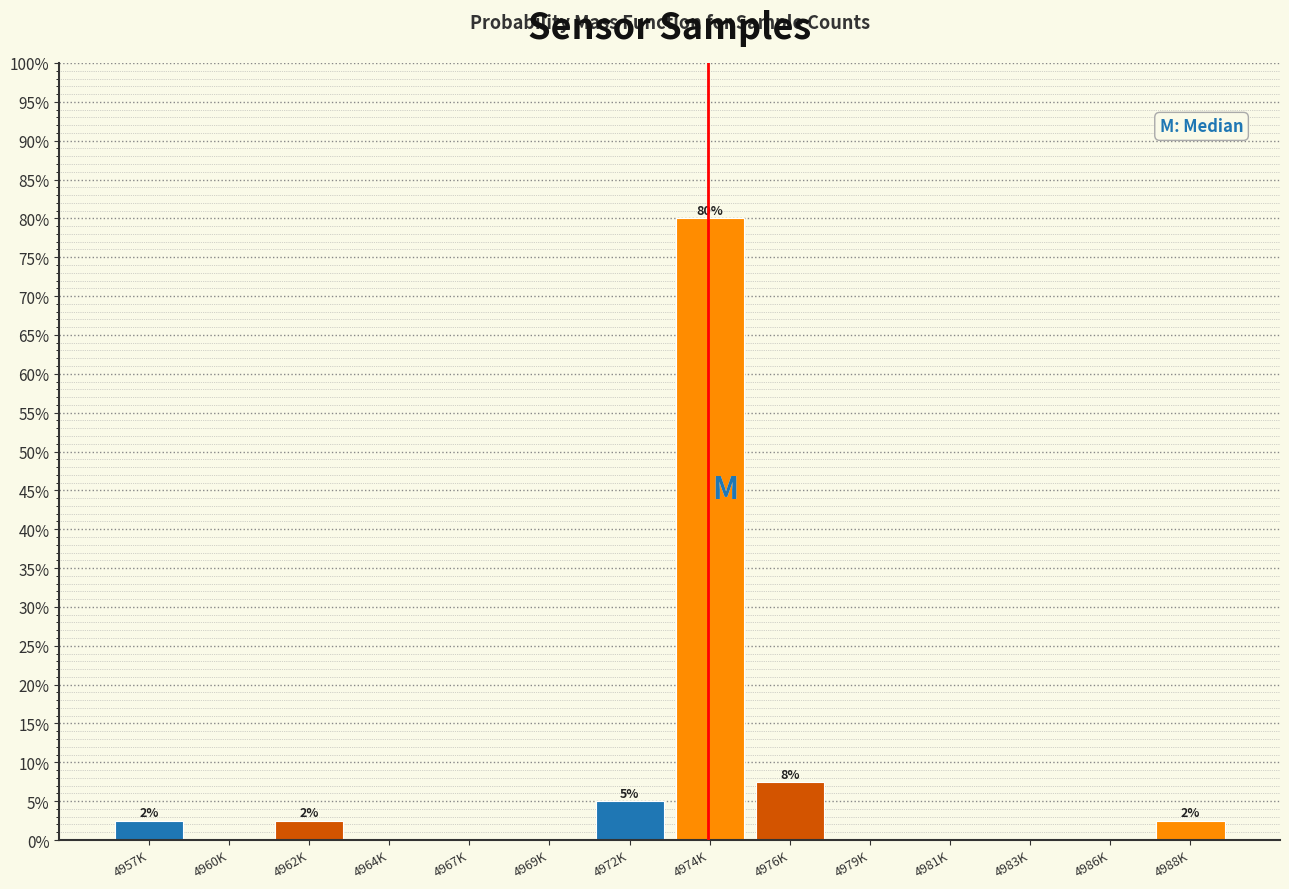

Reading left to right, extract all data points from this chart.

4957K=2.5	4960K=0.0	4962K=2.5	4964K=0.0	4967K=0.0	4969K=0.0	4972K=5.0	4974K=80.0	4976K=7.5	4979K=0.0	4981K=0.0	4983K=0.0	4986K=0.0	4988K=2.5